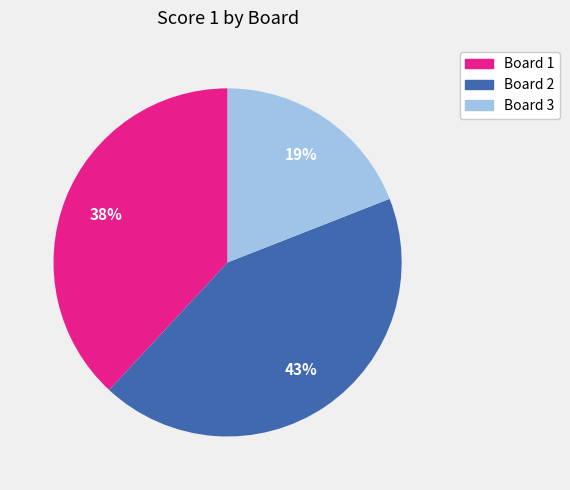

To the nearest percent, what percentage of the pie is Board 2?

43%